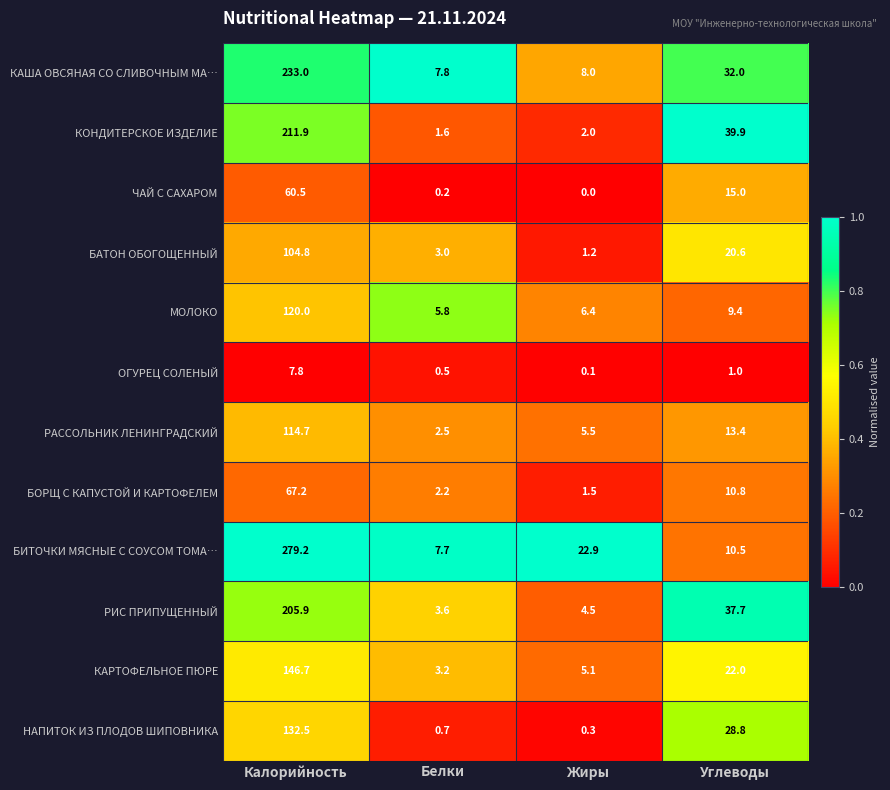

The КАРТОФЕЛЬНОЕ ПЮРЕ series shows 195.4 at Калорийность. True or false?

False